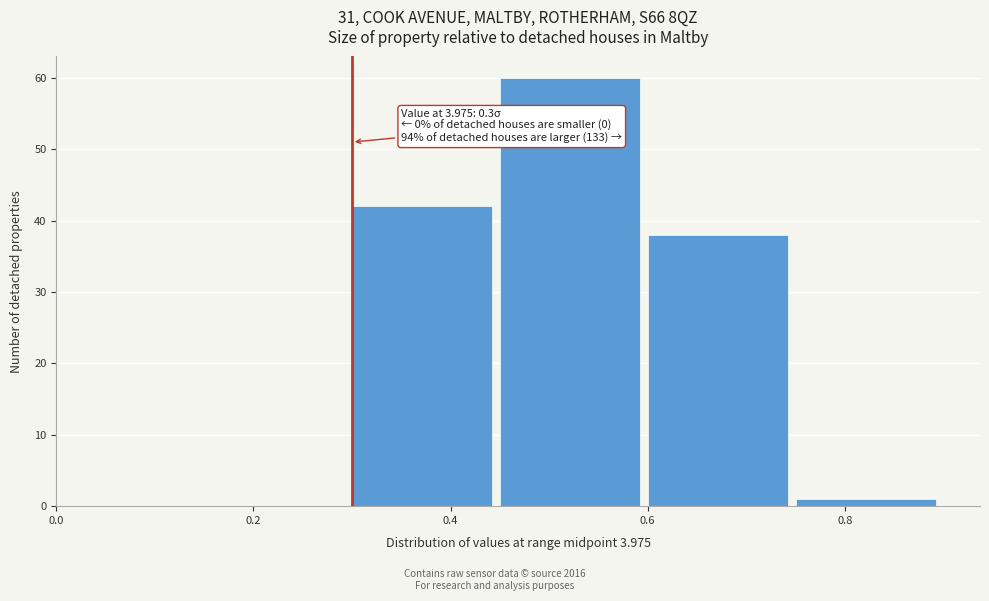

Over which range of the x-axis is the bar tallest?

0.45 to 0.60